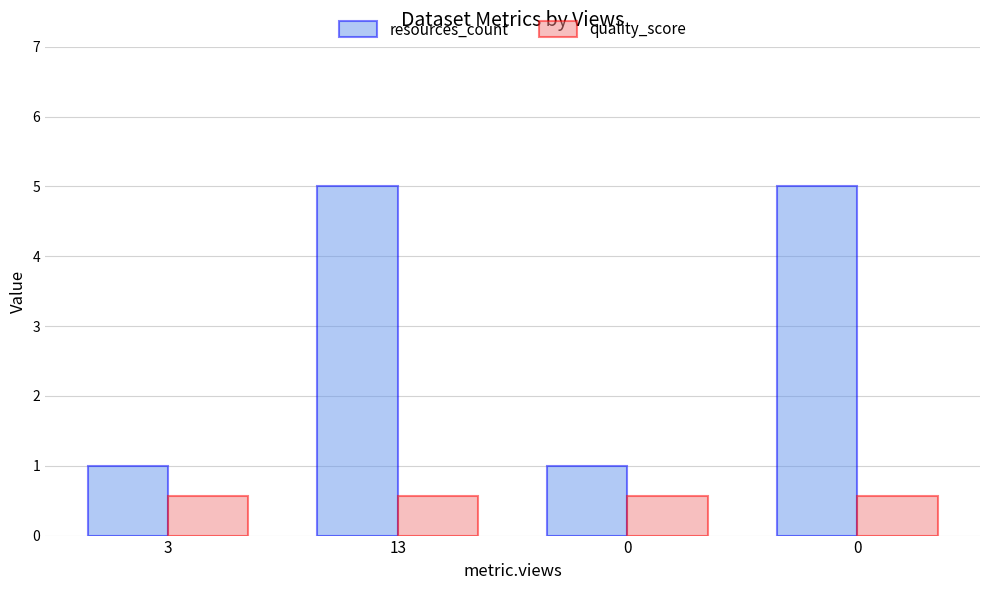

What is the value of the quality_score bar at the 2nd from the left?

0.6